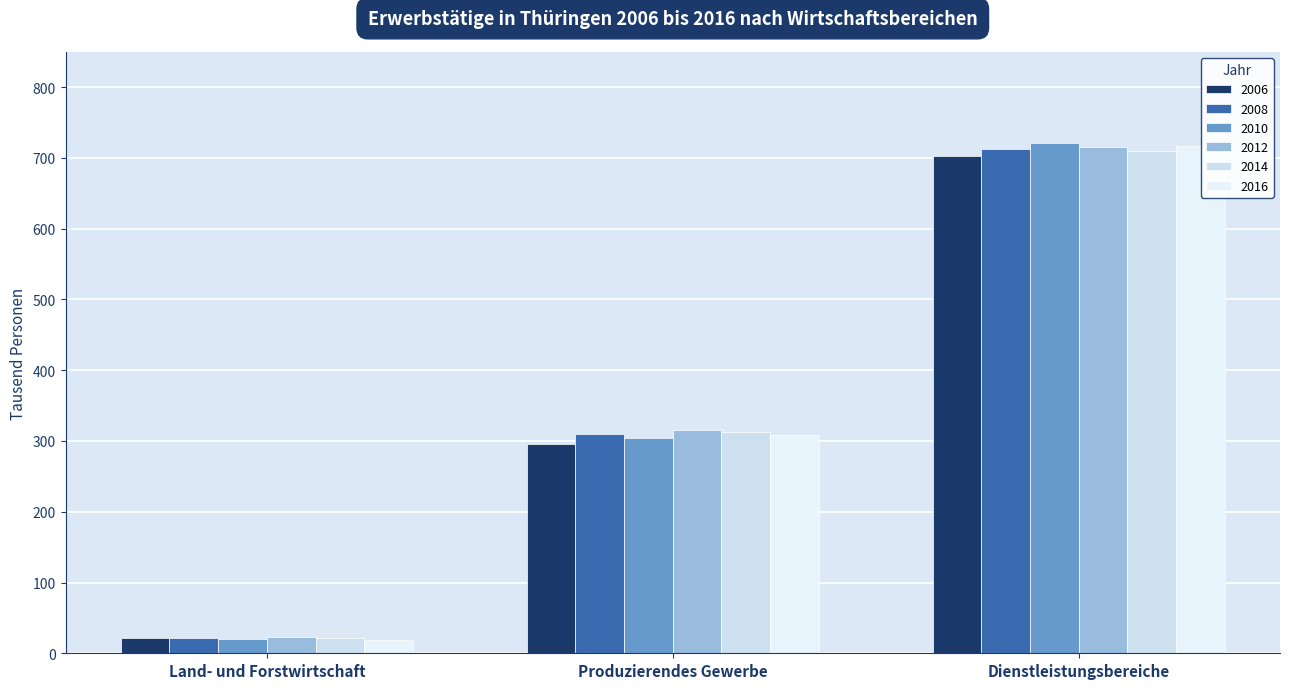

Which category has the lowest value across all series?

Land- und Forstwirtschaft